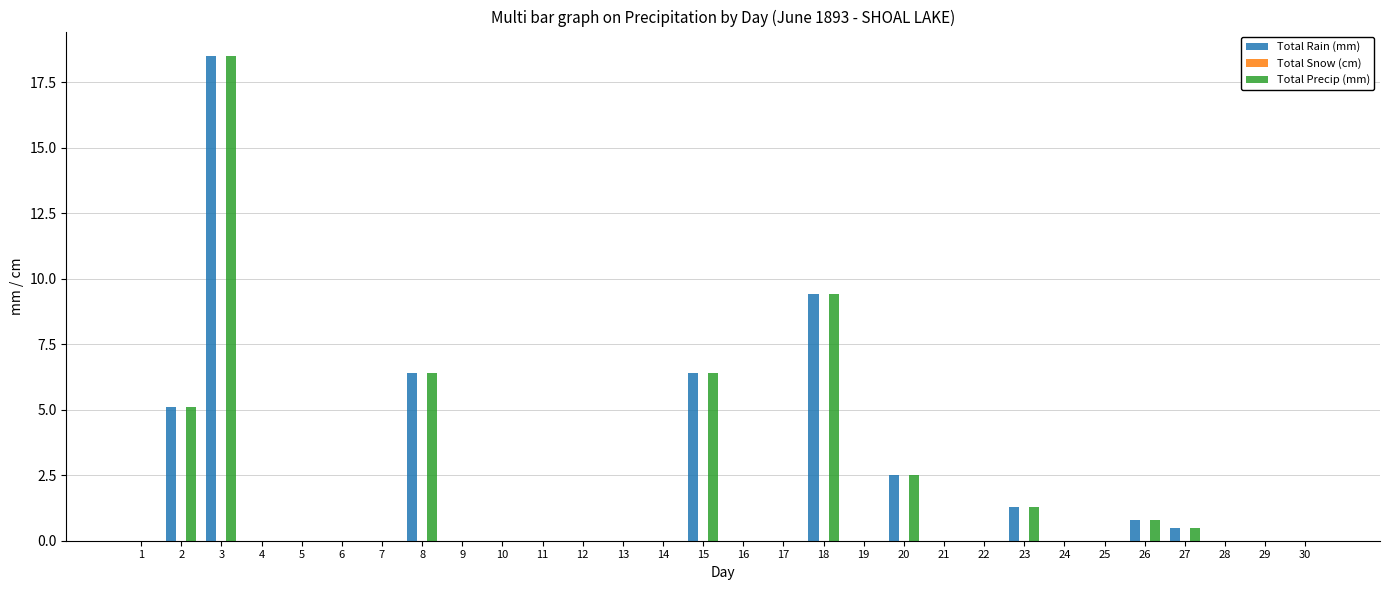

What is the greatest value displayed?

18.5